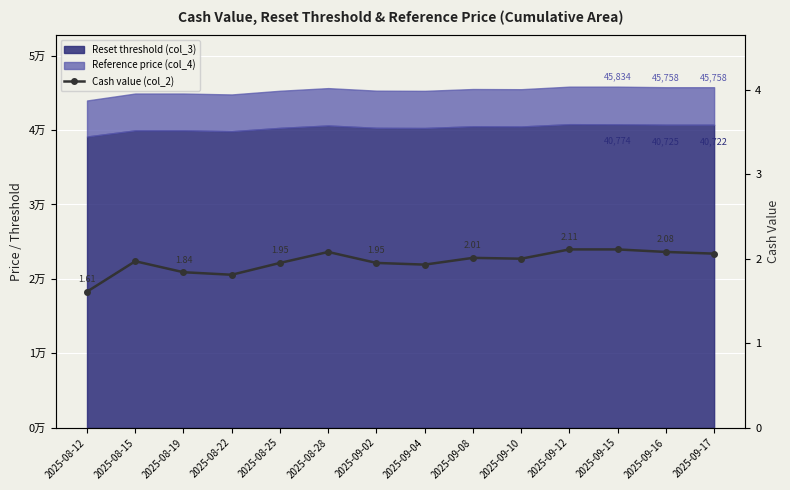

What is the label of the 7th point from the right?

2025-09-04